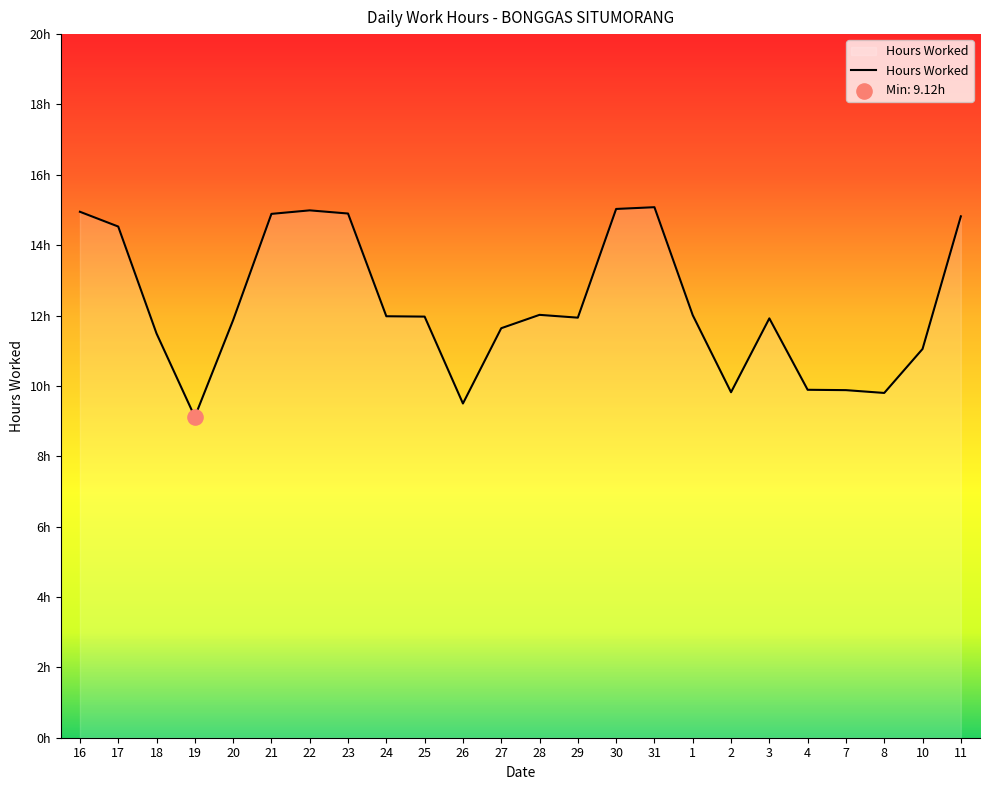

Which has a higher value, 26 or 29?

29